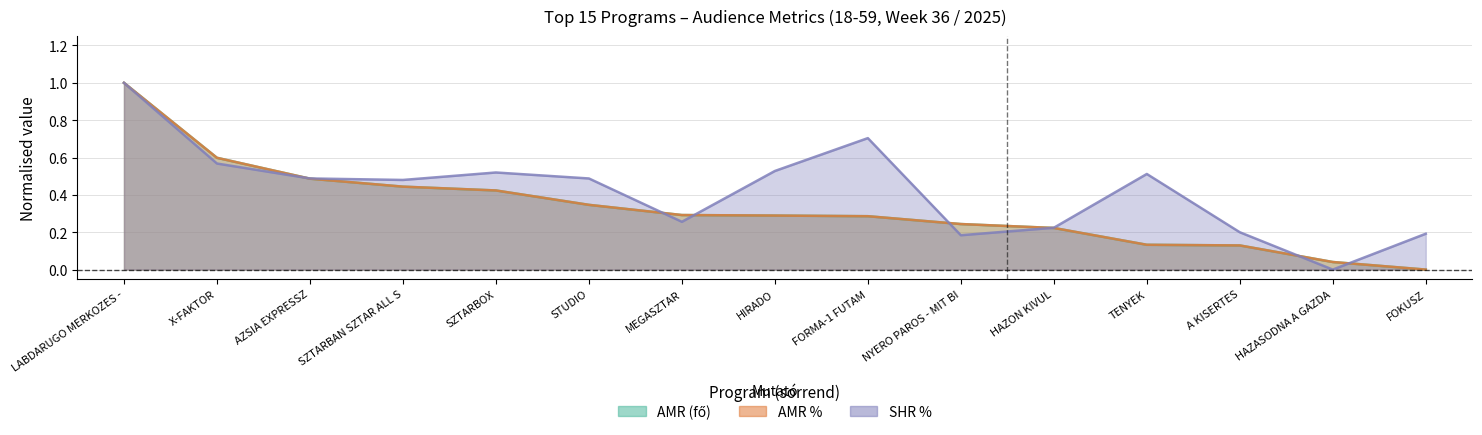

Reading left to right, list all the values displayed in this chart.

AMR (fo): 1.0	0.6	0.5	0.4	0.4	0.3	0.3	0.3	0.3	0.2	0.2	0.1	0.1	0.0	0.0
AMR %: 1.0	0.6	0.5	0.4	0.4	0.3	0.3	0.3	0.3	0.2	0.2	0.1	0.1	0.0	0.0
SHR %: 1.0	0.6	0.5	0.5	0.5	0.5	0.3	0.5	0.7	0.2	0.2	0.5	0.2	0.0	0.2